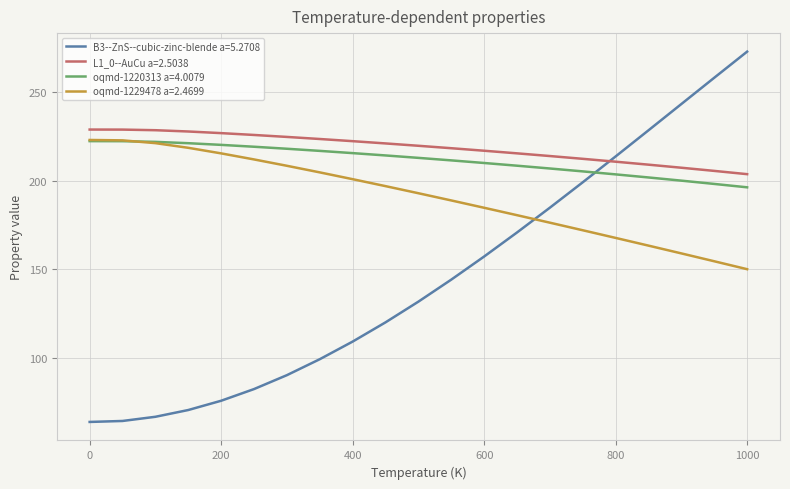

At how many categories does at least one series exceed 186?

21